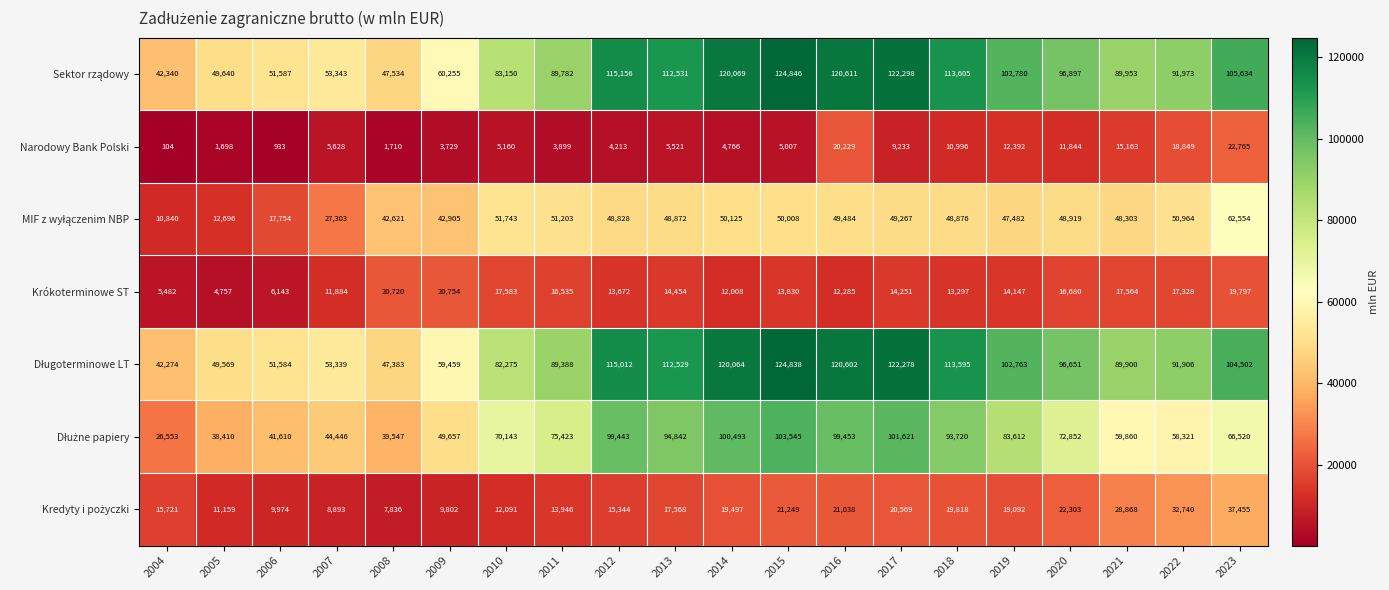

Which category has the lowest value in the Narodowy Bank Polski series?

2004